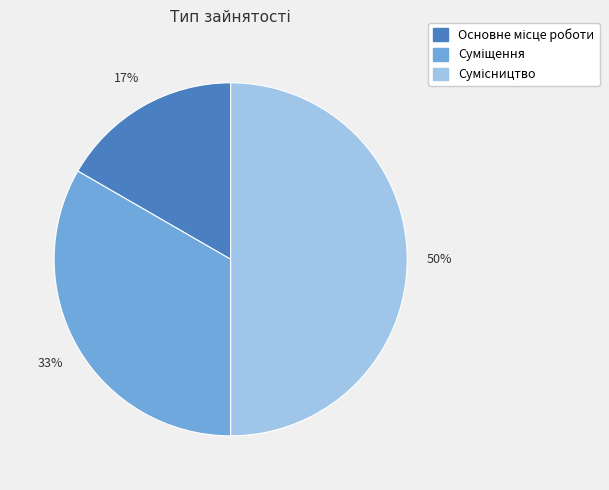

To the nearest percent, what is the difference between the largest and smallest slice percentages?

33%